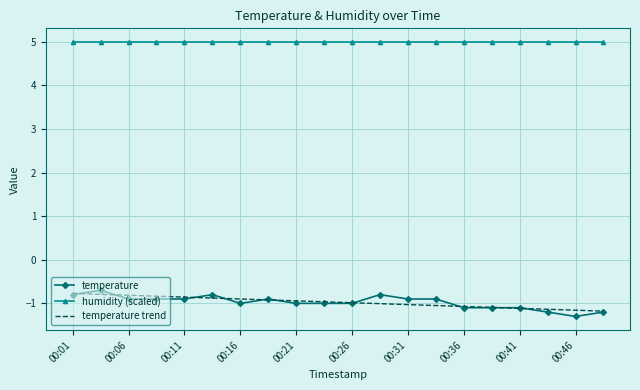

Which series has the largest total across all categories?

humidity (scaled)